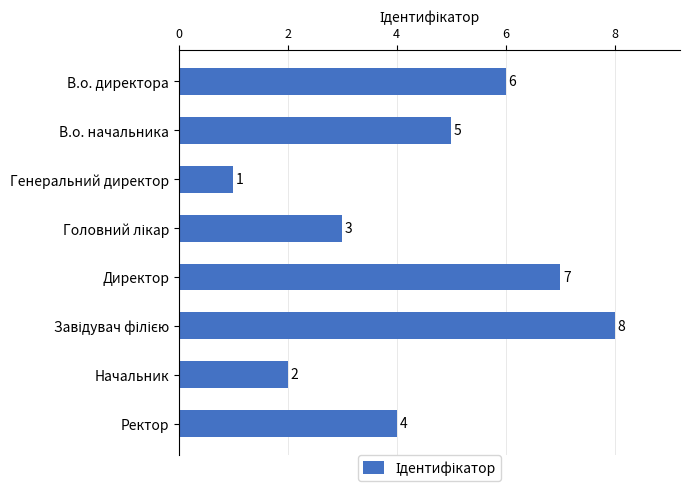

What is the smallest value displayed?

1